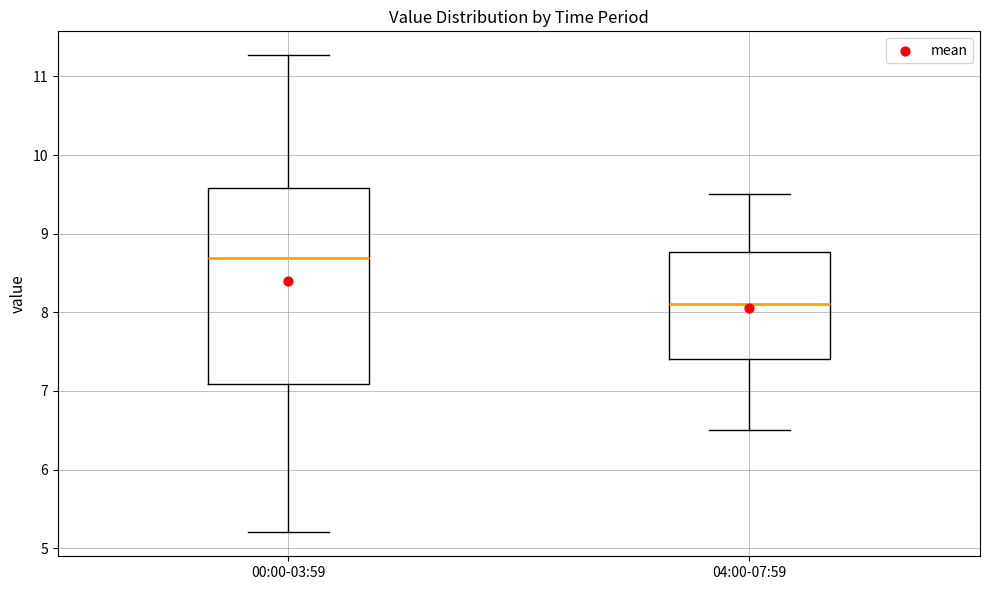

Reading left to right, transcribe this box plot: for each box, give where its median line is, the range the box spans, and where its two whiskers end, as read against the y-axis. The values are not printed on the chart, so give them approximately, as read against the axis.

00:00-03:59: median 8.7, box 7.1 to 9.6, whiskers 5.2 to 11.3
04:00-07:59: median 8.1, box 7.4 to 8.8, whiskers 6.5 to 9.5